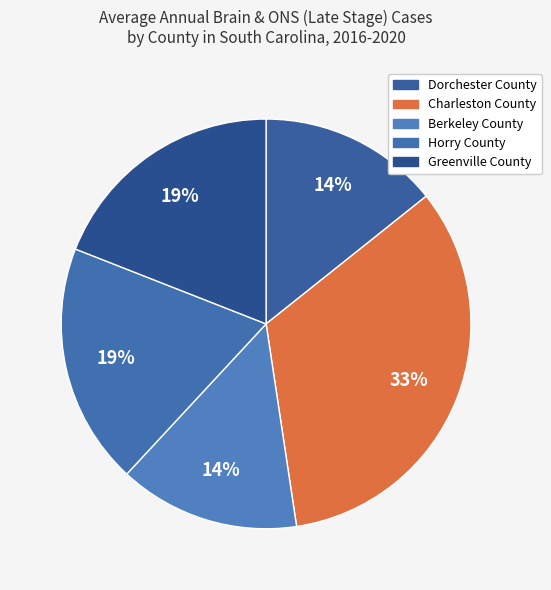

How many slices are in this pie chart?

5